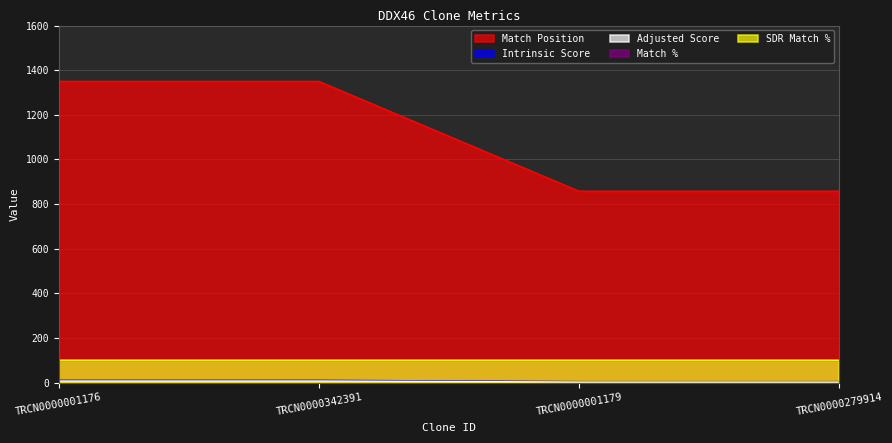

True or false: Match Position and Adjusted Score intersect in this chart.

False